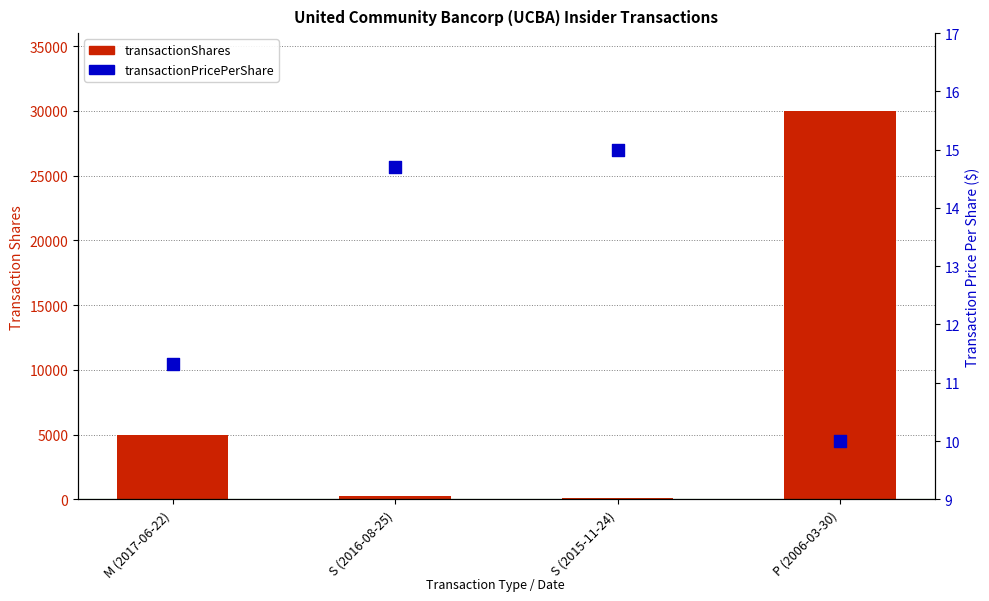

Which series reaches the minimum Y coordinate?

transactionPricePerShare